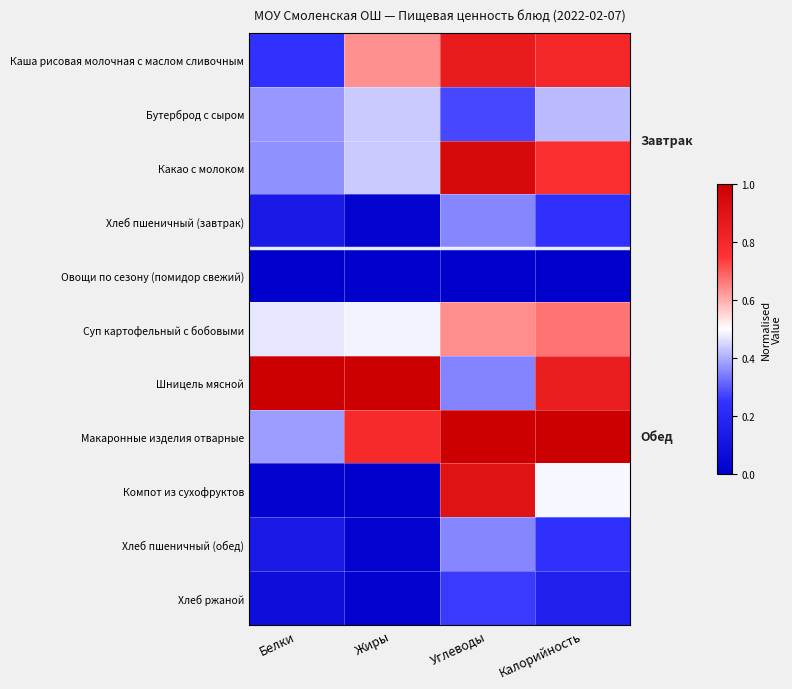

Reading right to left, extract all data points from this chart.

Каша рисовая молочная с маслом сливочным: Калорийность=0.8	Углеводы=0.9	Жиры=0.6	Белки=0.2
Бутерброд с сыром: Калорийность=0.4	Углеводы=0.3	Жиры=0.4	Белки=0.4
Какао с молоком: Калорийность=0.8	Углеводы=0.9	Жиры=0.4	Белки=0.4
Хлеб пшеничный (завтрак): Калорийность=0.2	Углеводы=0.4	Жиры=0.0	Белки=0.1
Овощи по сезону (помидор свежий): Калорийность=0.0	Углеводы=0.0	Жиры=0.0	Белки=0.0
Суп картофельный с бобовыми: Калорийность=0.7	Углеводы=0.6	Жиры=0.5	Белки=0.5
Шницель мясной: Калорийность=0.8	Углеводы=0.3	Жиры=1.0	Белки=1.0
Макаронные изделия отварные: Калорийность=1.0	Углеводы=1.0	Жиры=0.8	Белки=0.4
Компот из сухофруктов: Калорийность=0.5	Углеводы=0.9	Жиры=0.0	Белки=0.0
Хлеб пшеничный (обед): Калорийность=0.2	Углеводы=0.4	Жиры=0.0	Белки=0.1
Хлеб ржаной: Калорийность=0.2	Углеводы=0.3	Жиры=0.0	Белки=0.1